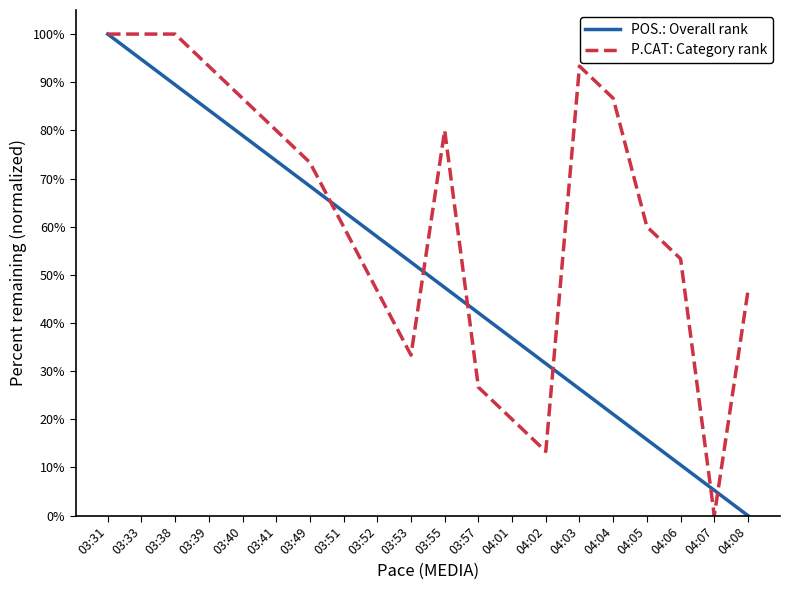

True or false: POS.: Overall rank has a value of 126.8 at 03:41.

False